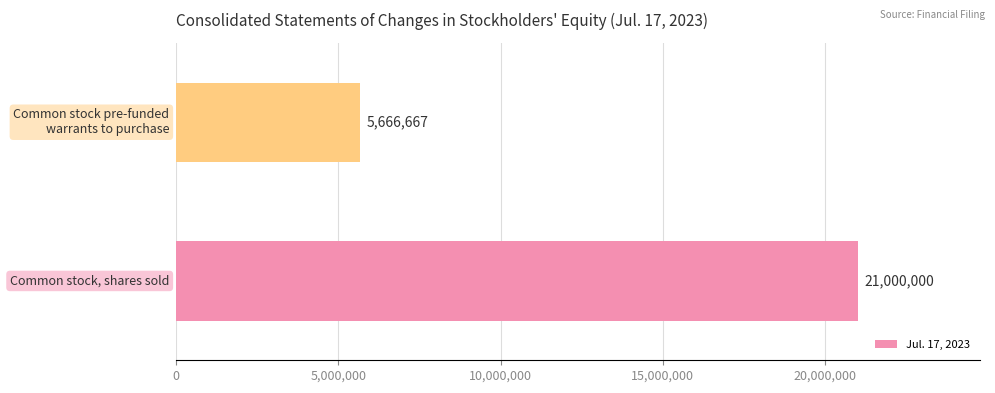

Reading bottom to top, what are all the values shown in this chart?

21000000	5666667